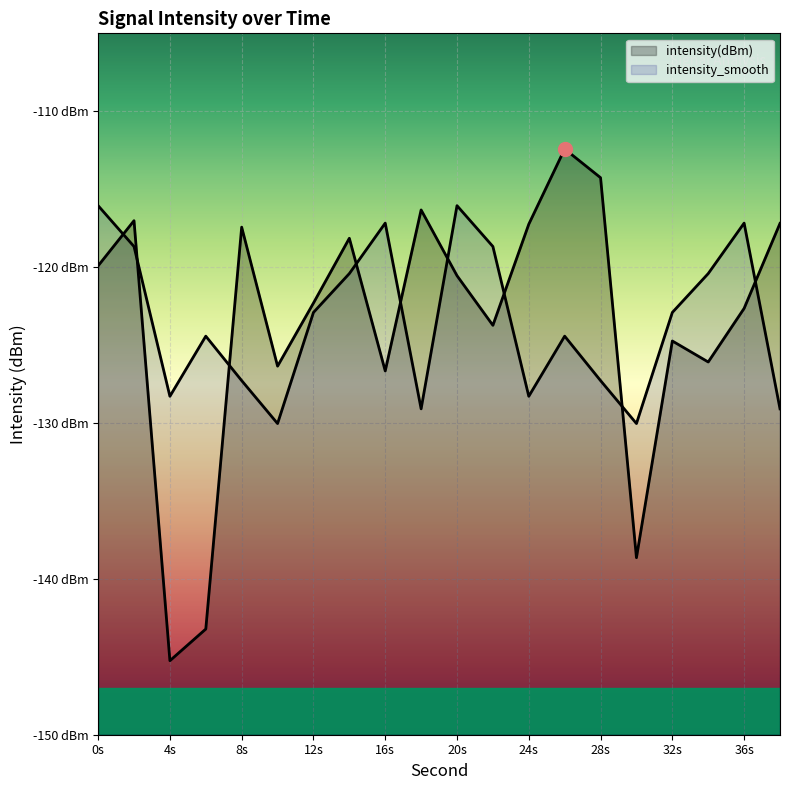

What are all the series names shown in the legend?

intensity(dBm), intensity_smooth